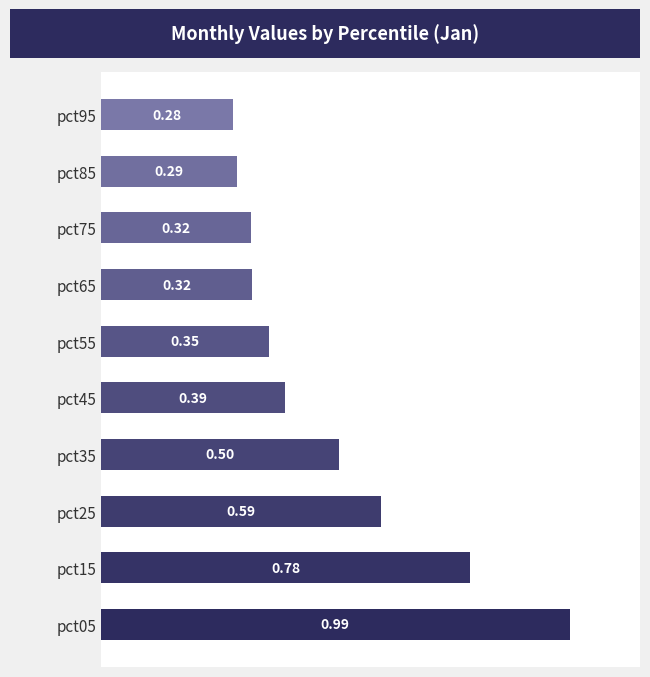

What is the average value?

0.5